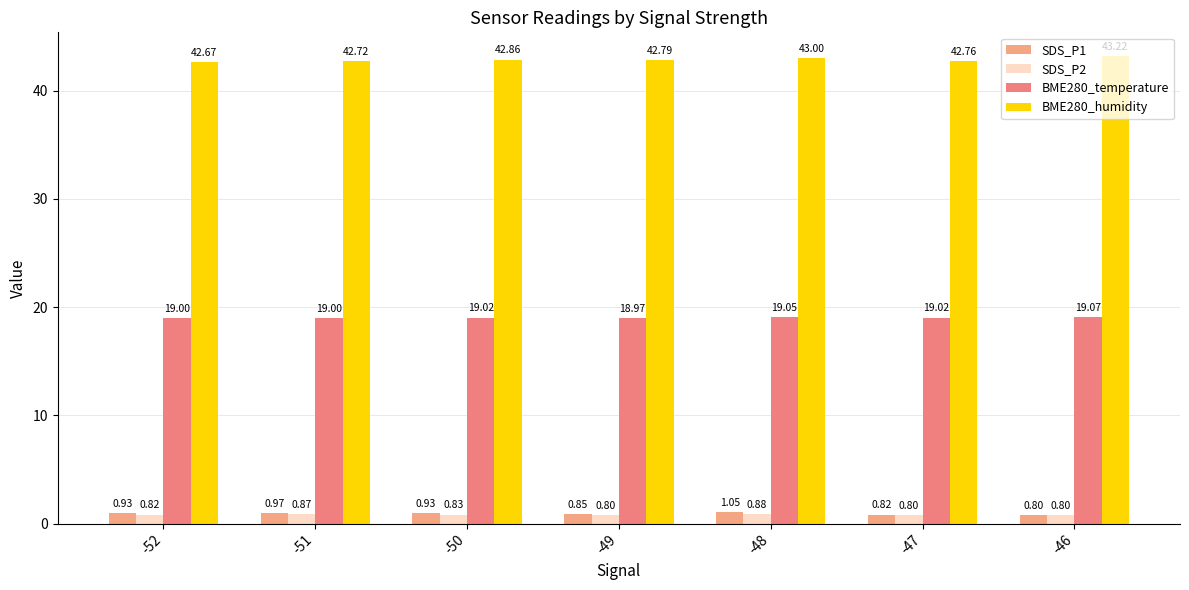

What is the sum of all BME280_humidity values?

300.0